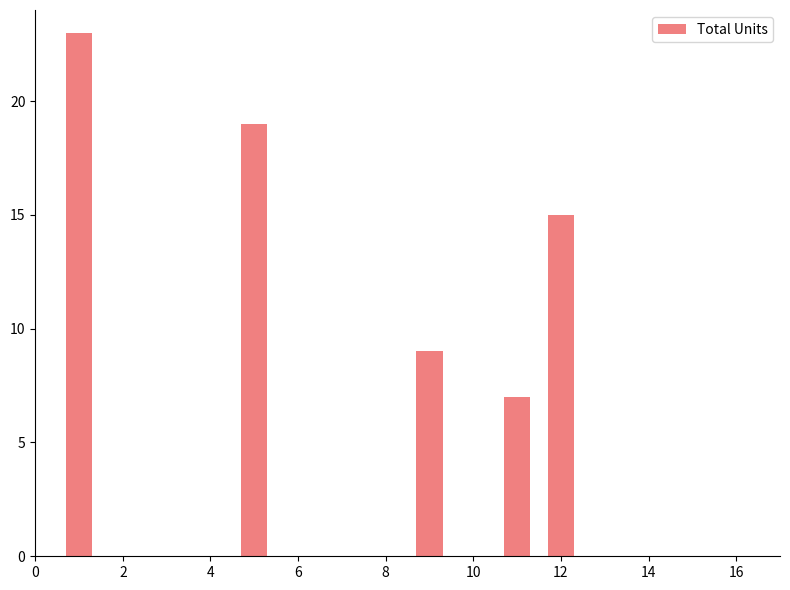

What is the value of the 3rd bar from the left?

9